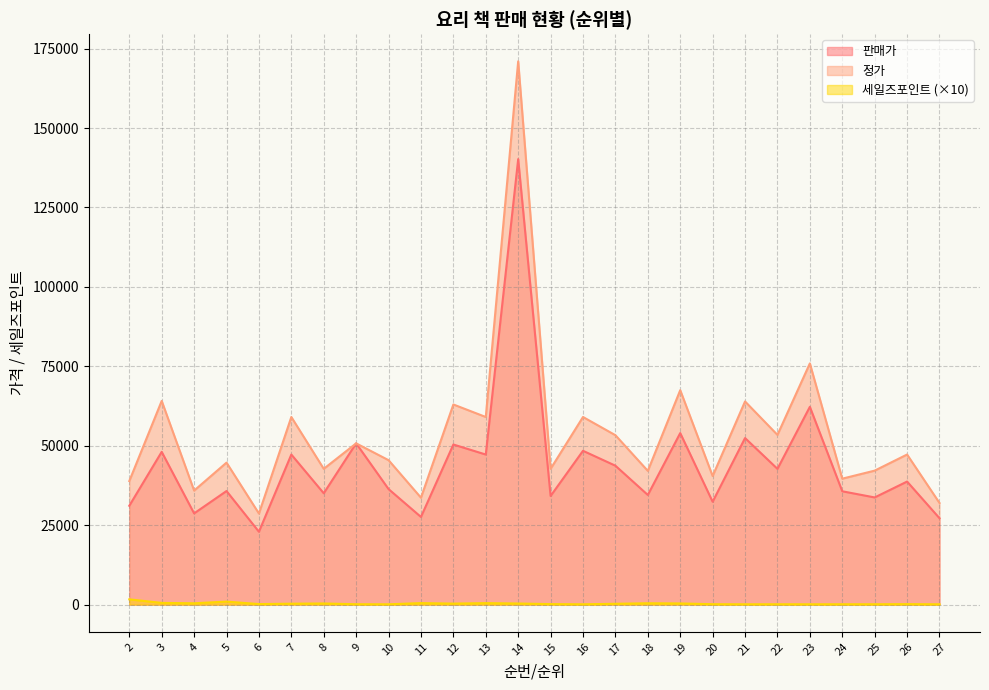

What is the maximum value for 판매가?

140220